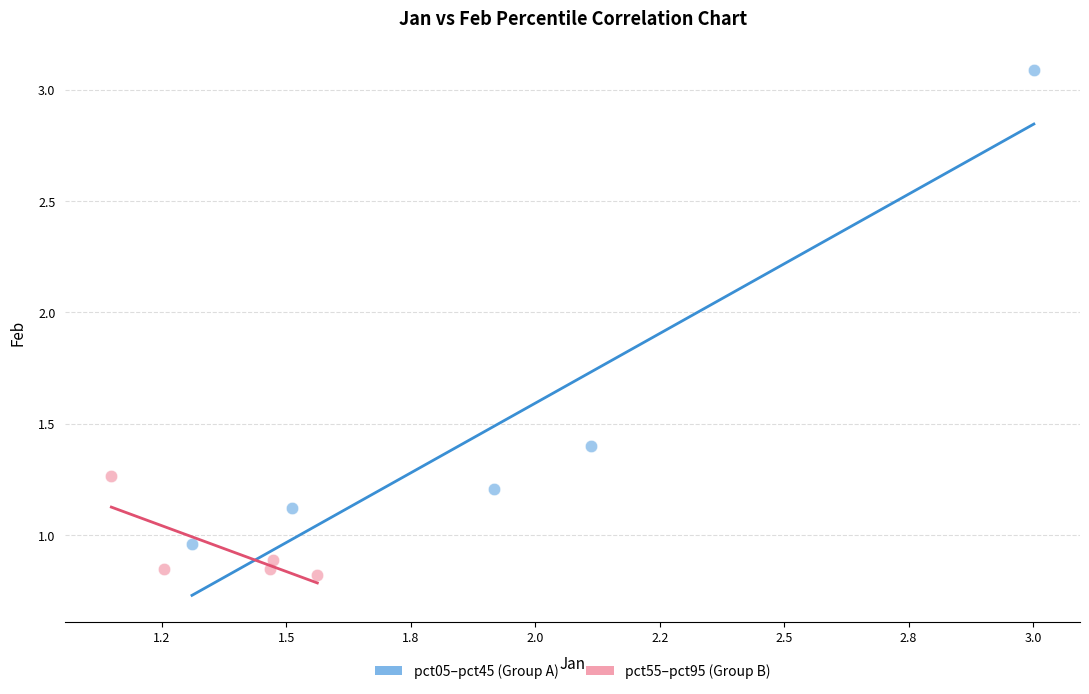

Which series contains the lowest Y value?

pct55–pct95 (Group B)